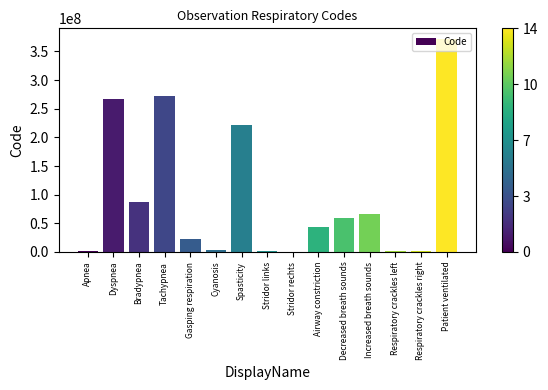

Is it true that the value at Decreased breath sounds is 77671987?

False